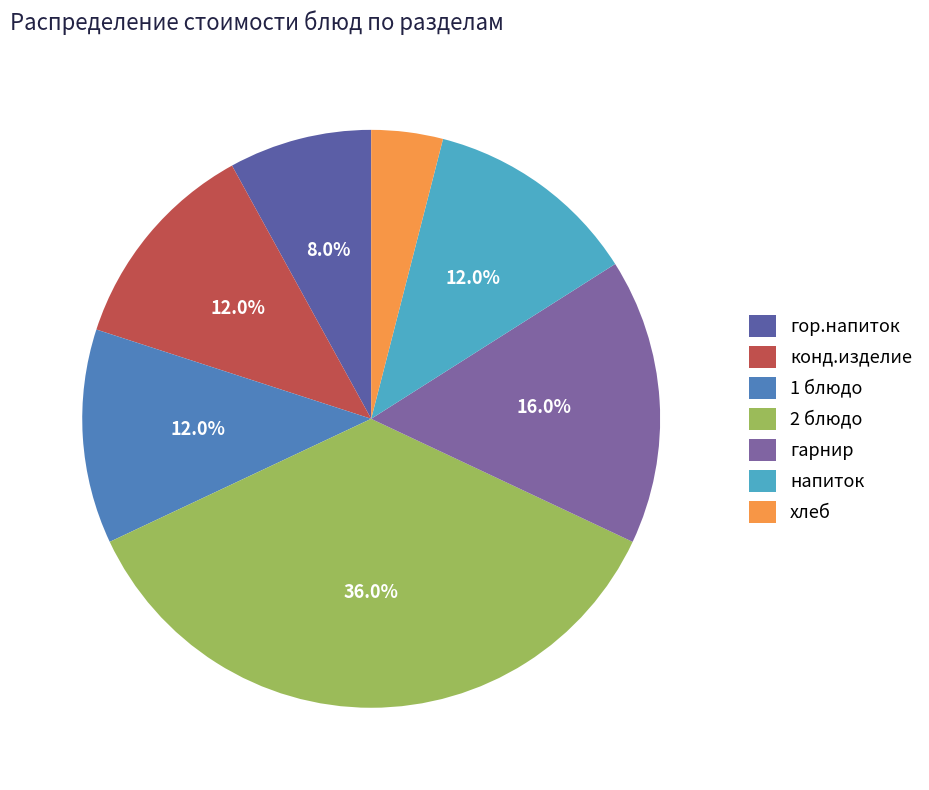

To the nearest percent, what is the average slice percentage?

14%